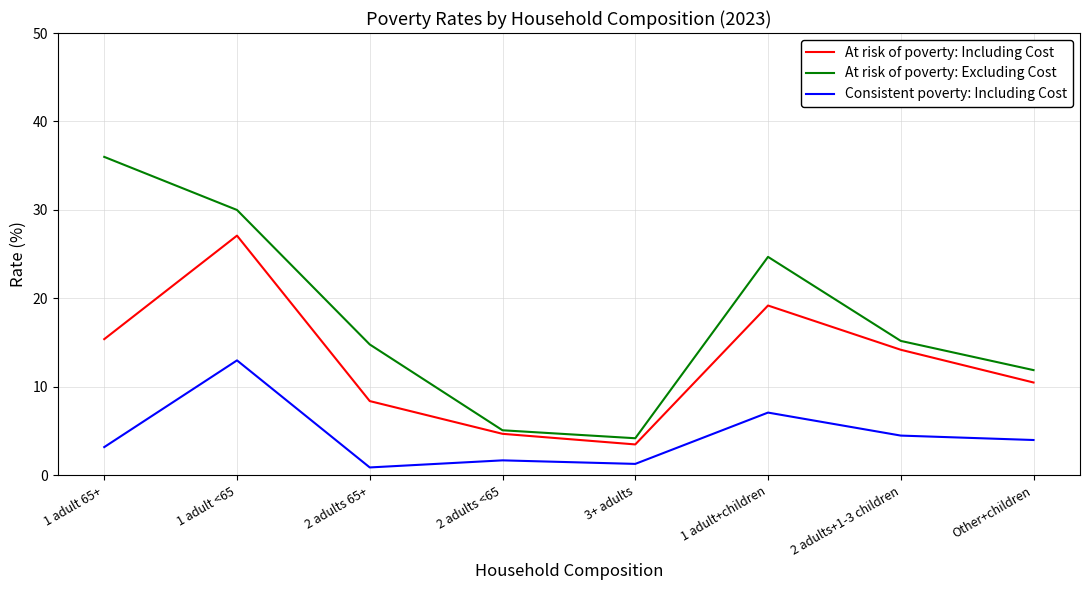

Rank the series at 3+ adults from lowest to highest value.

Consistent poverty: Including Cost, At risk of poverty: Including Cost, At risk of poverty: Excluding Cost